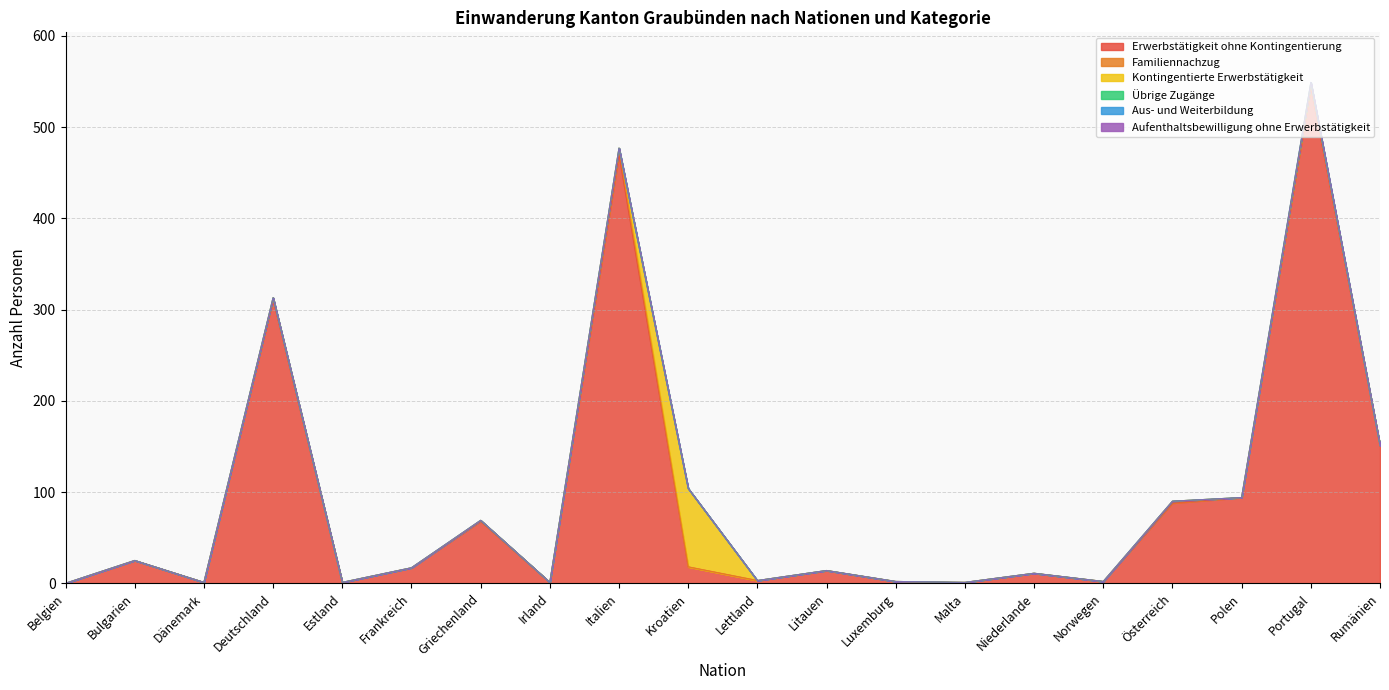

Count the Übrige Zugänge values in the range 0 to 1.

20